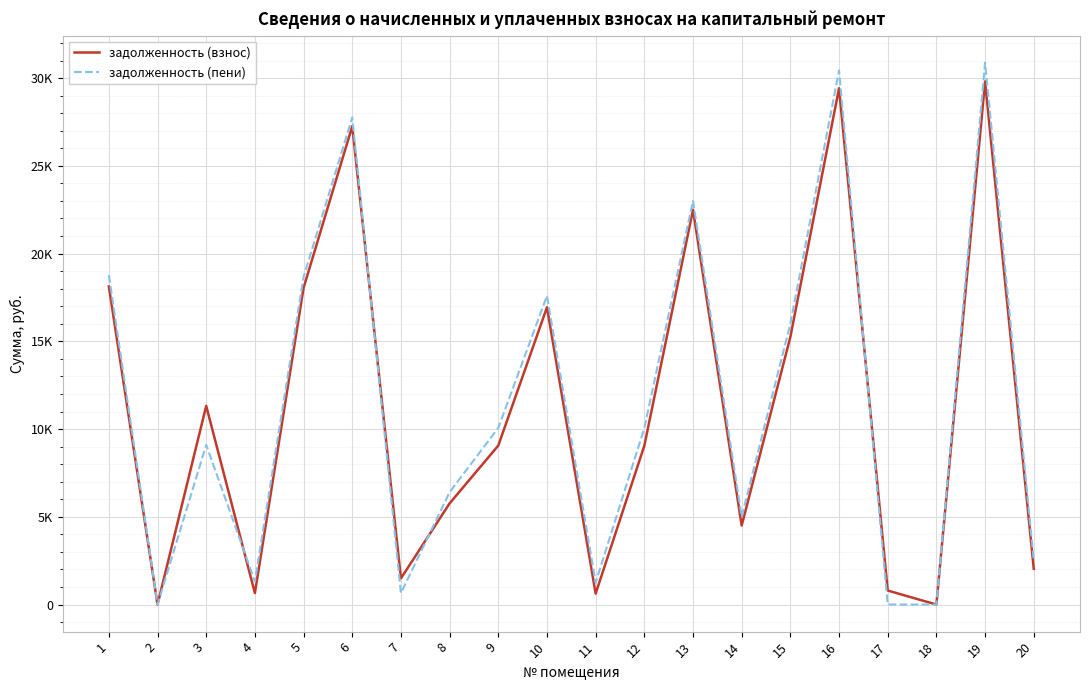

Does the chart have visible grid lines?

Yes